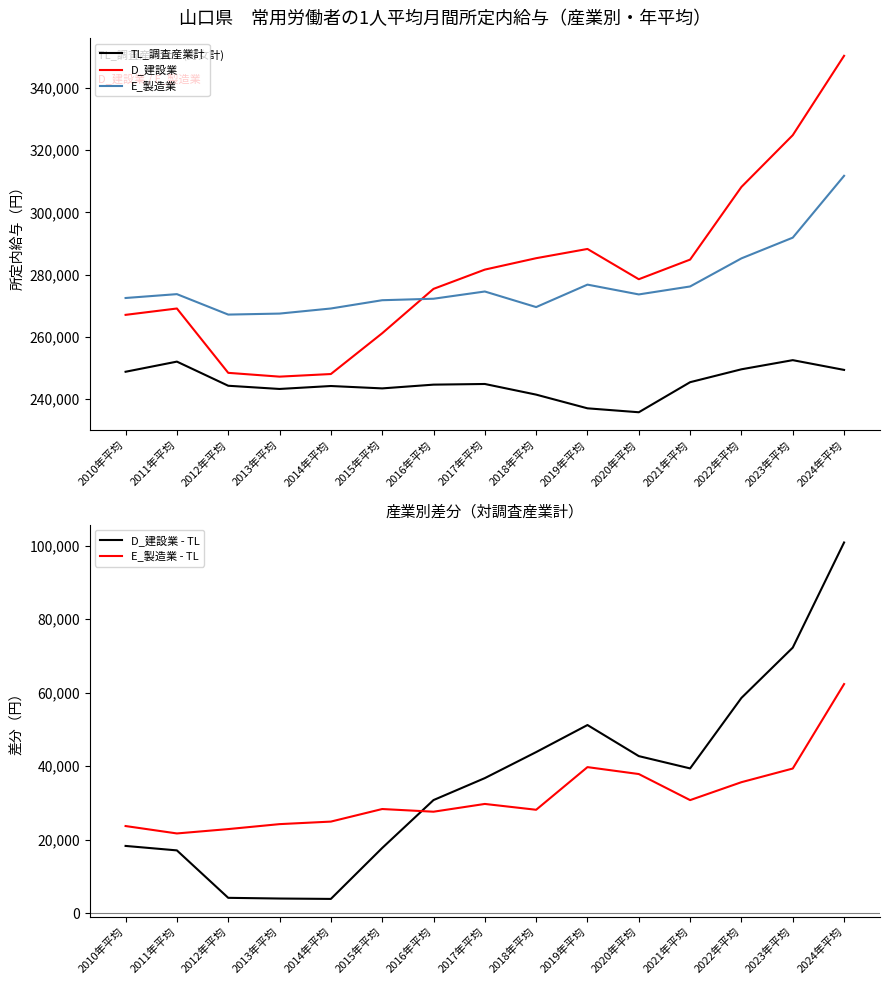

How many interior local valleys does the TL_調査産業計 series have?

3